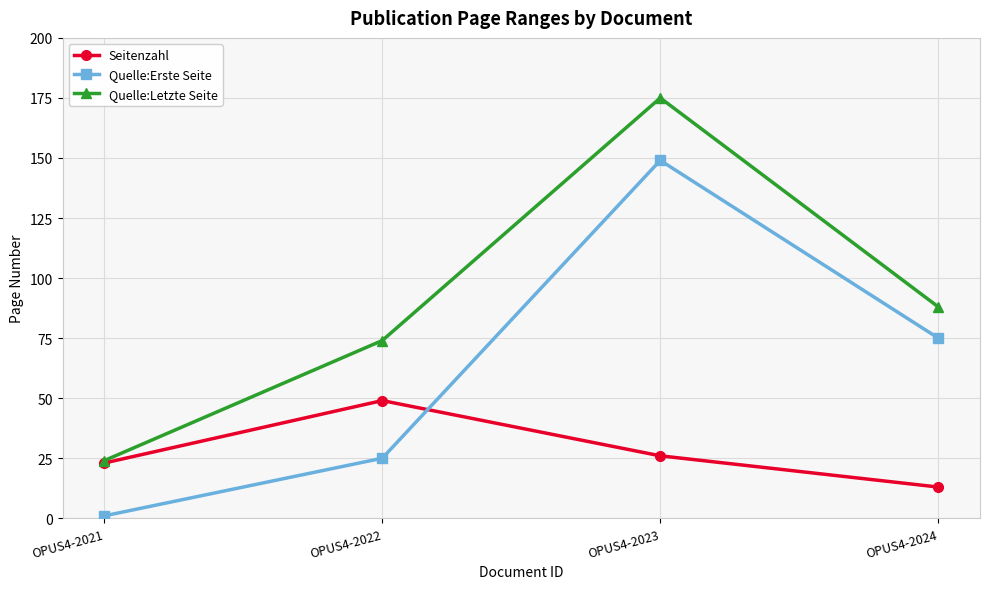

How many data points in Seitenzahl are less than 26?

2